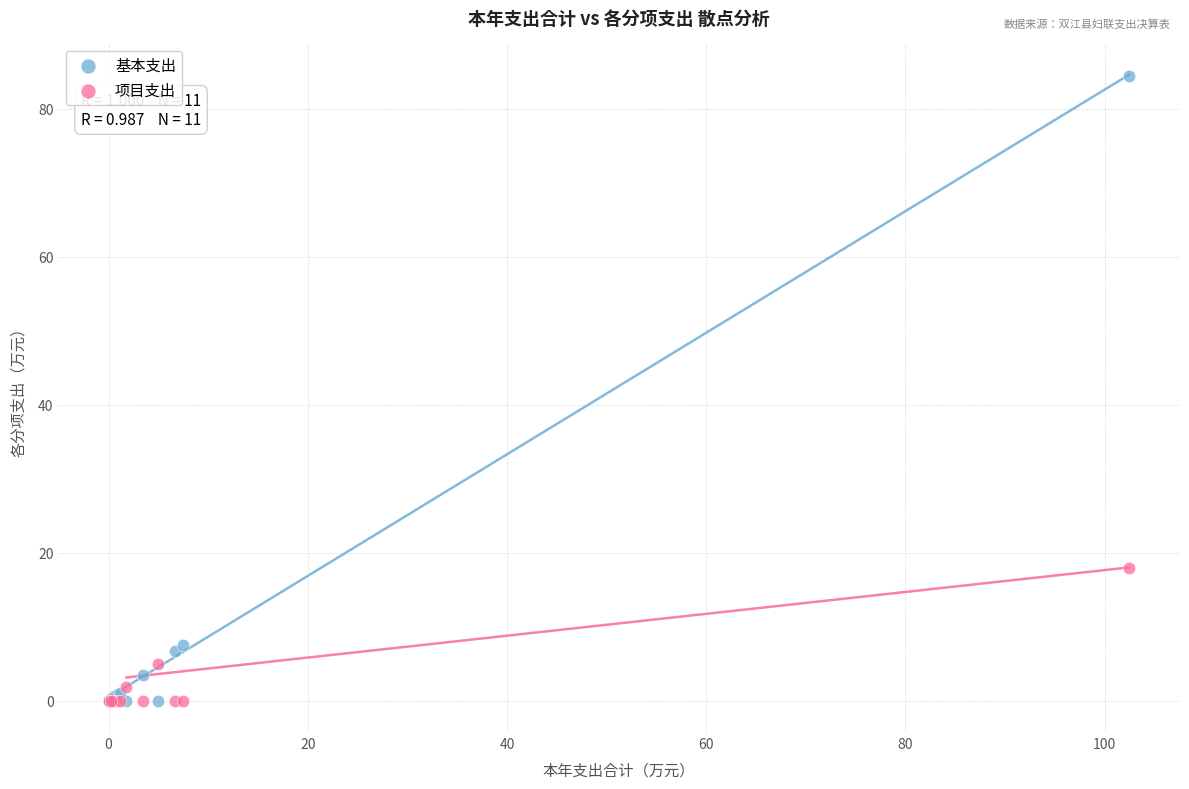

In the 基本支出 series, what Y value is closest to 42?

7.5